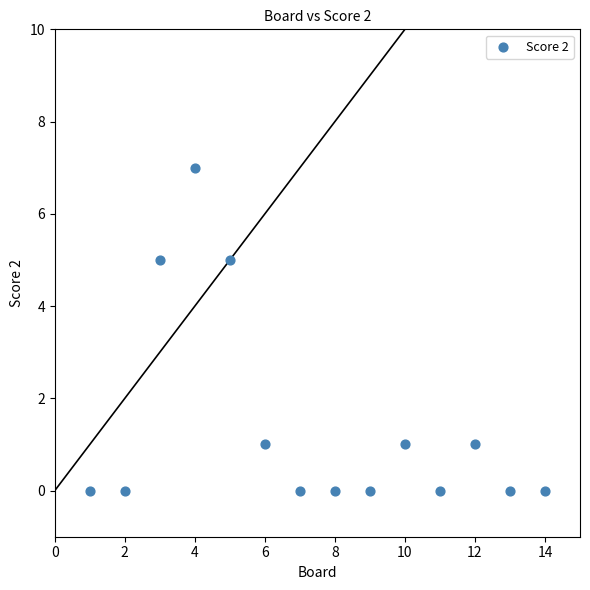

What is the range of Y values (max minus min)?

7